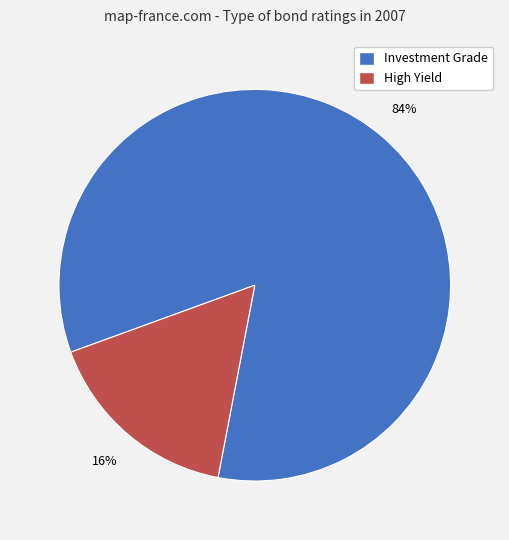

To the nearest percent, what portion does High Yield represent?

16%